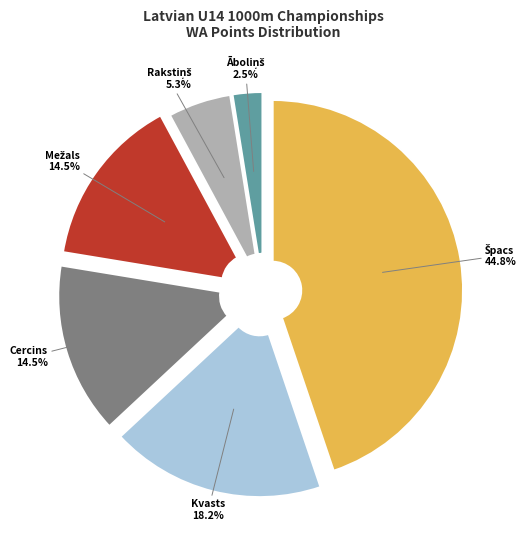

To the nearest percent, what is the difference between the Jānis Rakstiņš and Roberts Cercins slice percentages?

9%